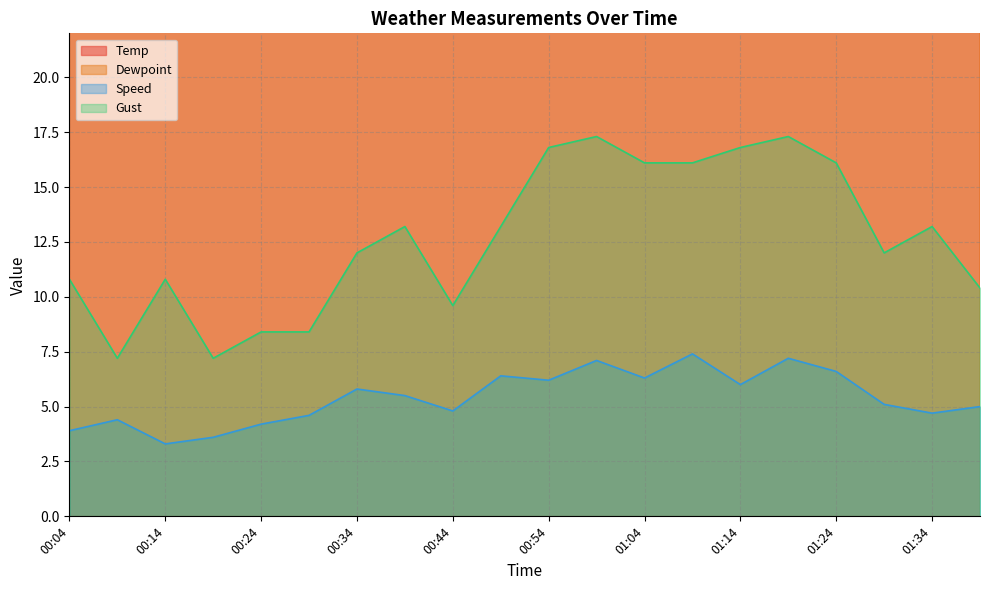

At which category does Speed reach its first local peak?

00:09